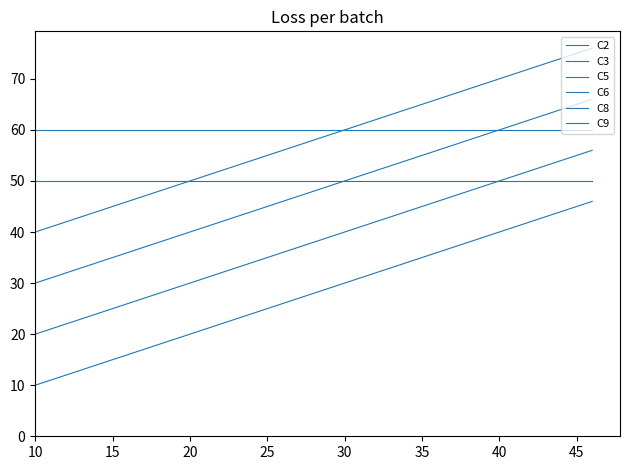

How many lines are shown in the chart?

6